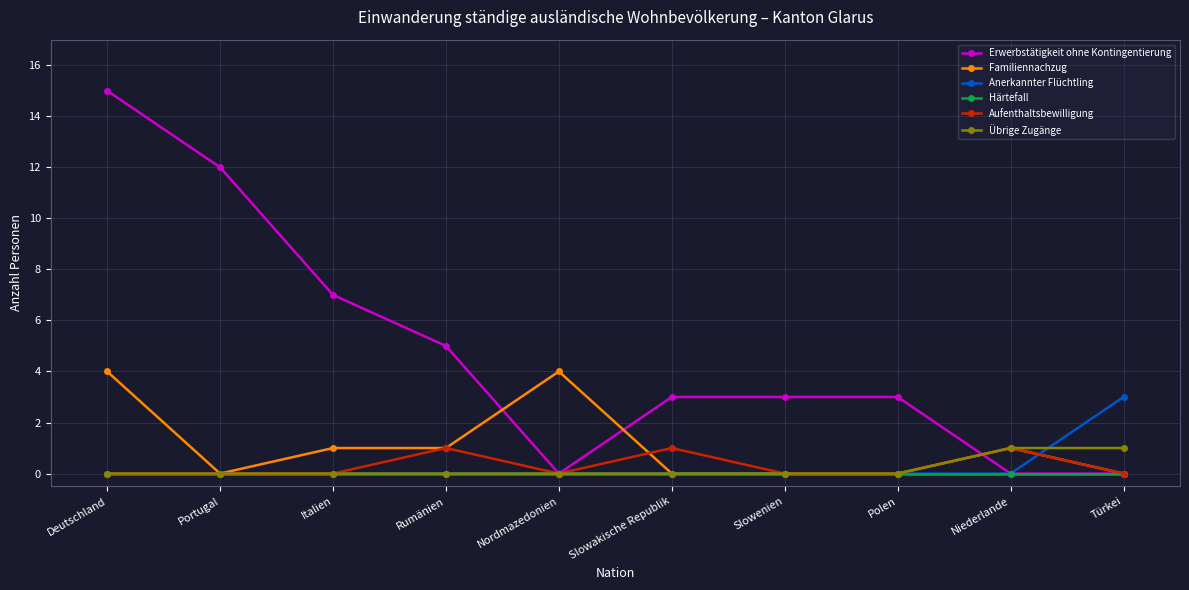

True or false: Aufenthaltsbewilligung has more than 0 interior local peaks.

True